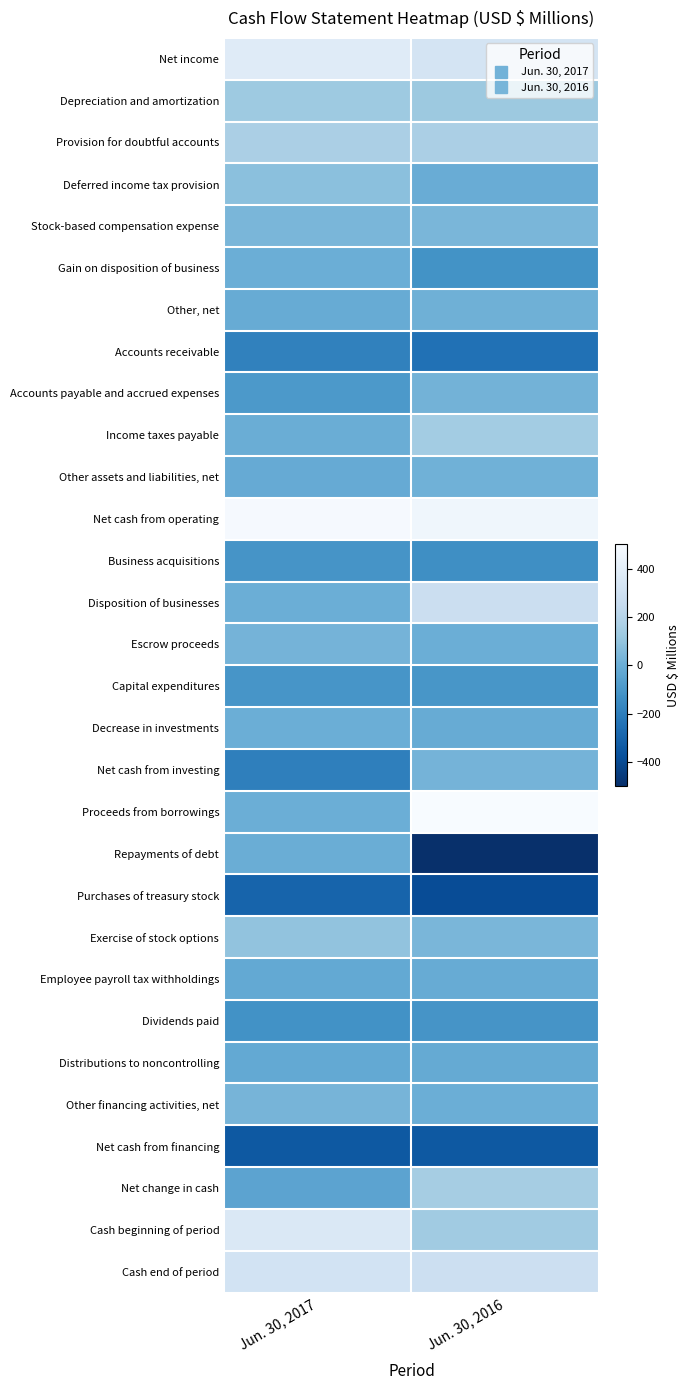

Which series changed the most between Jun. 30, 2017 and Jun. 30, 2016?

Proceeds from borrowings